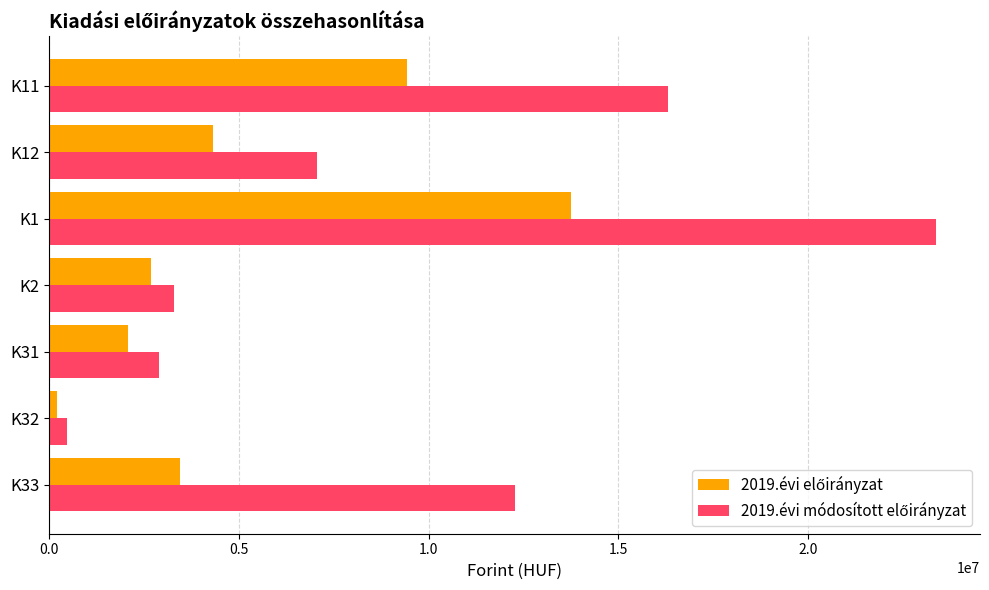

At which category is the sum across all series the highest?

K1